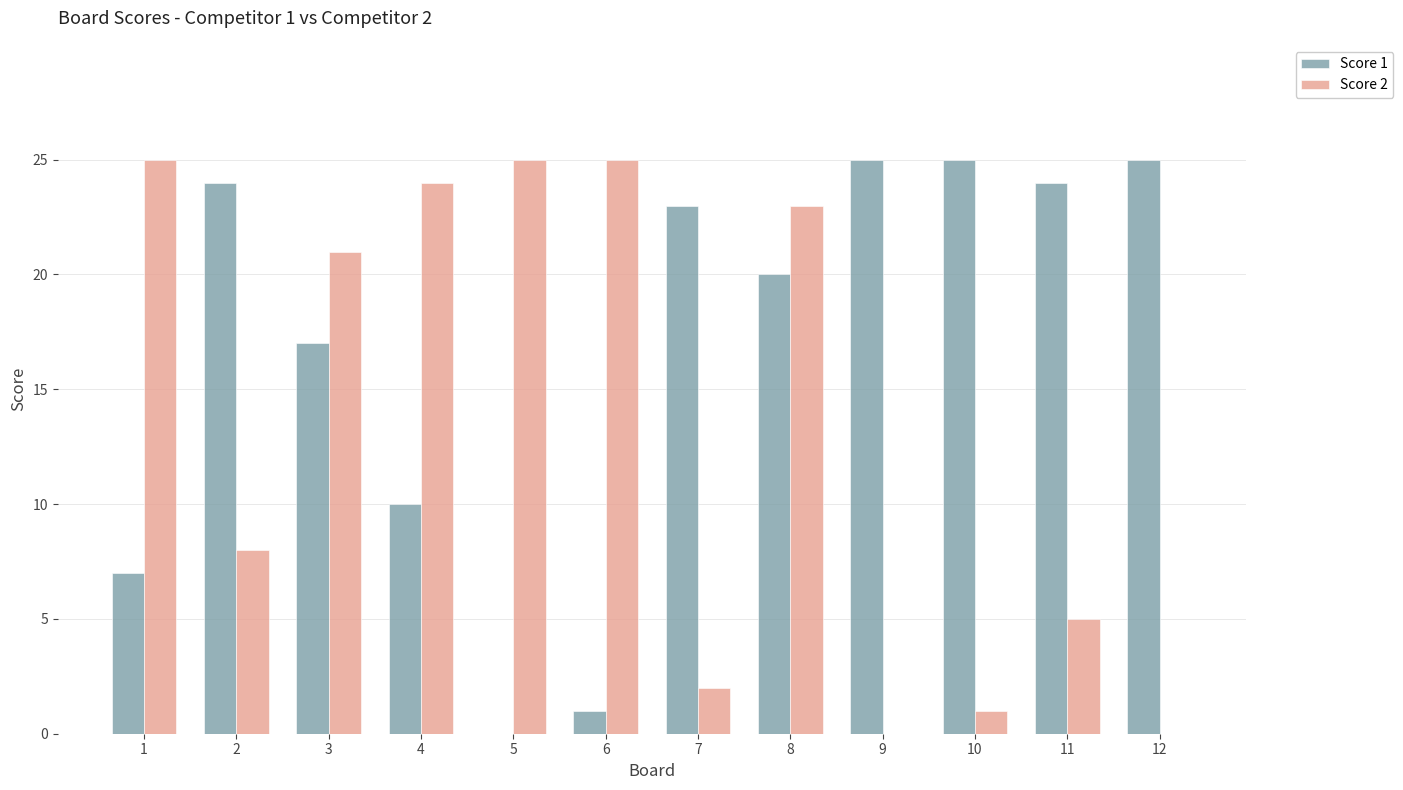

How many groups of bars are there?

12